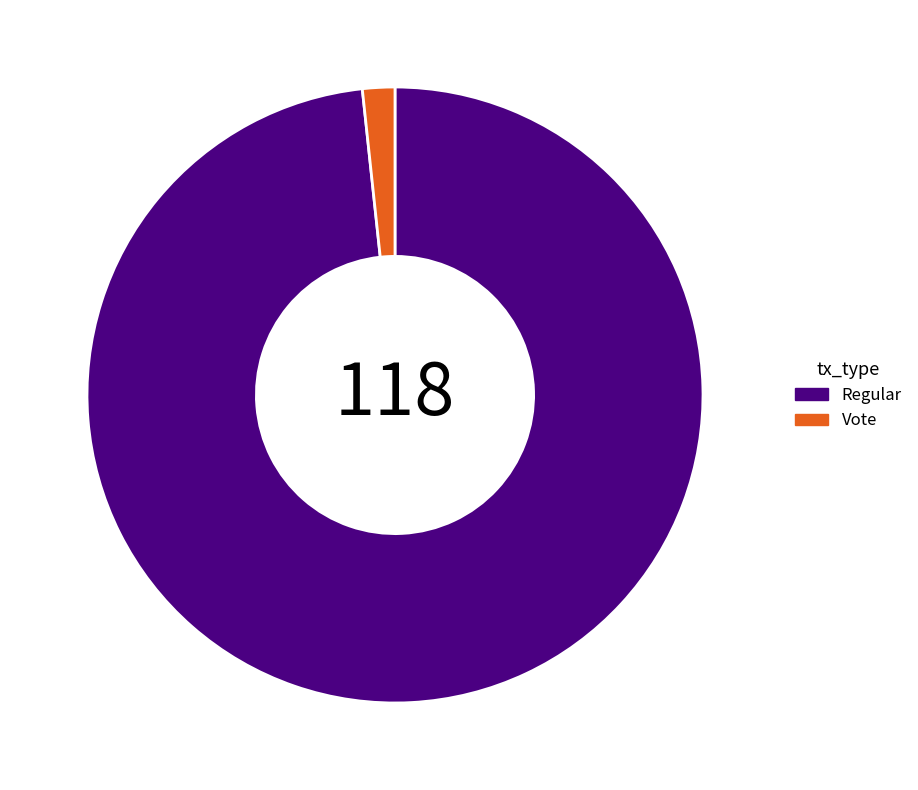

Which slice represents more than half of the pie?

Regular